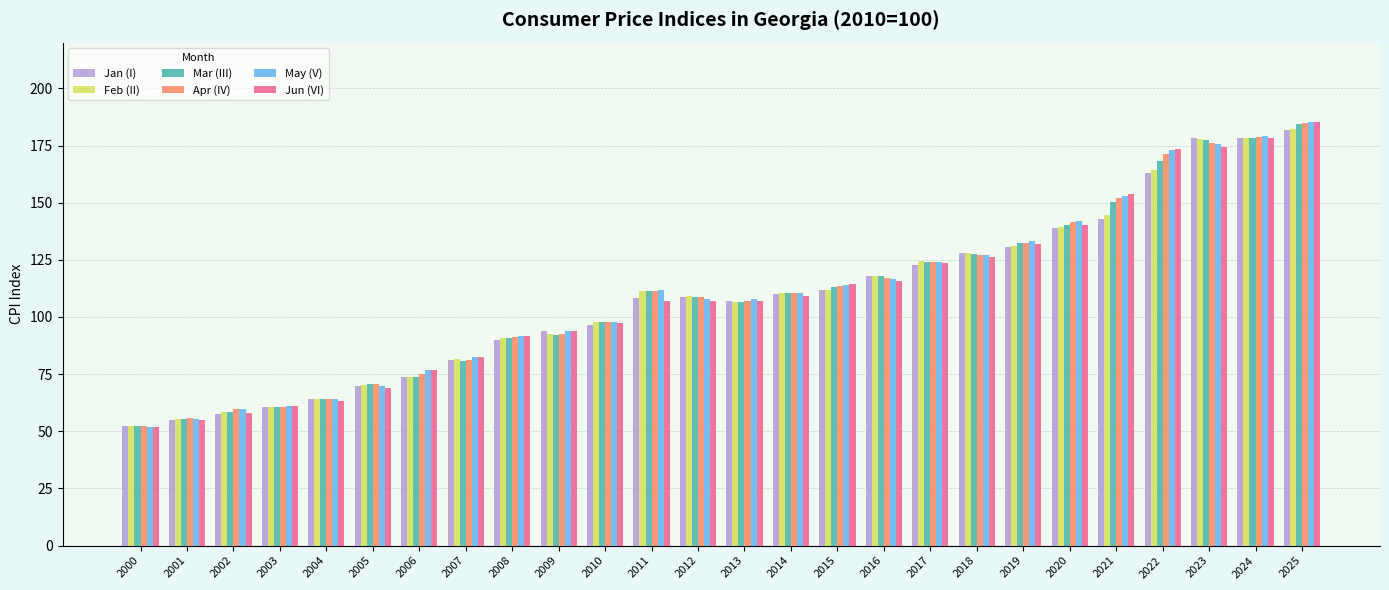

True or false: May (V) has a value of 59.6 at 2002.

True